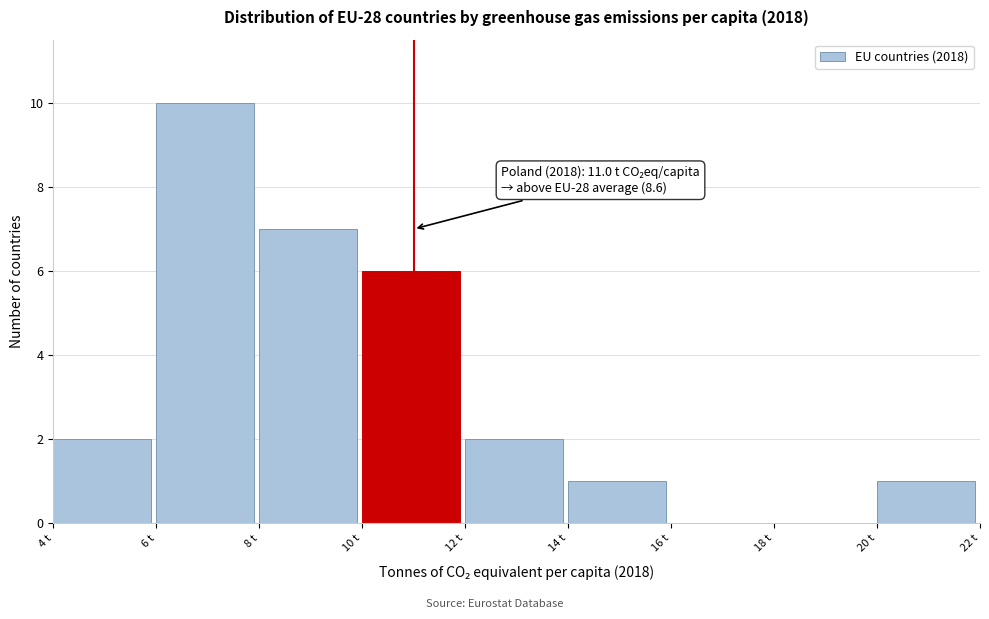

Over which range of the x-axis is the bar tallest?

6 to 8